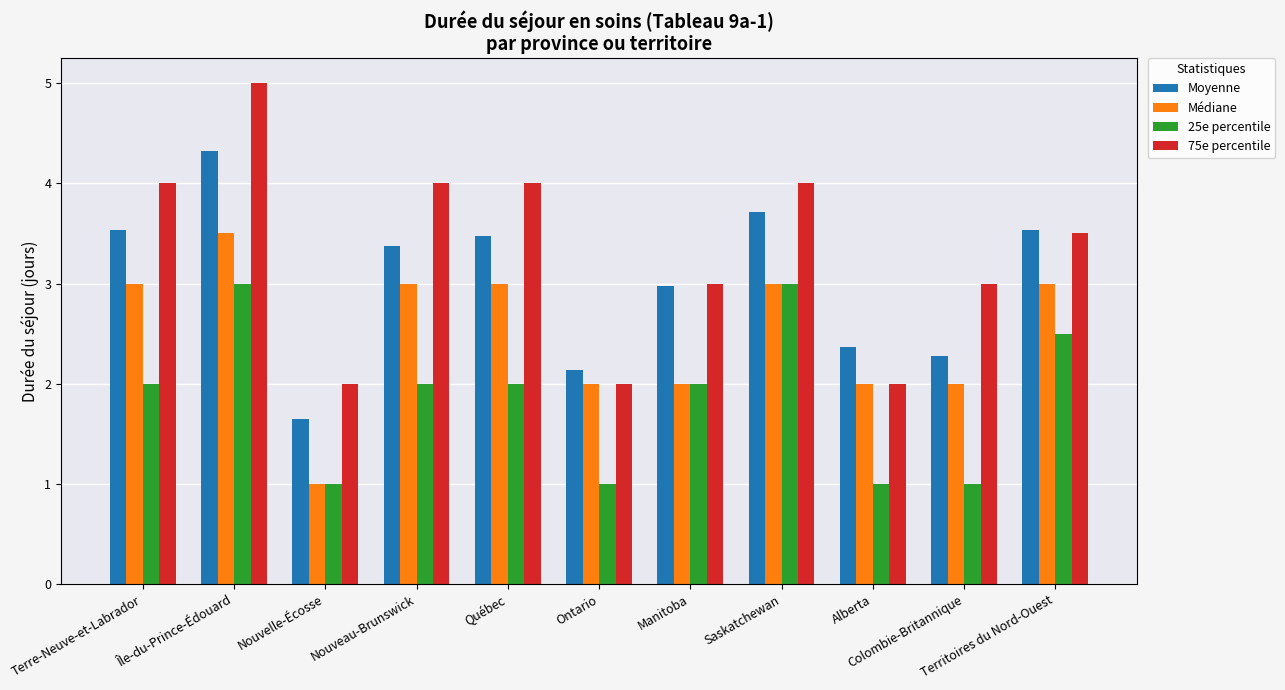

Count the number of data series in this chart.

4